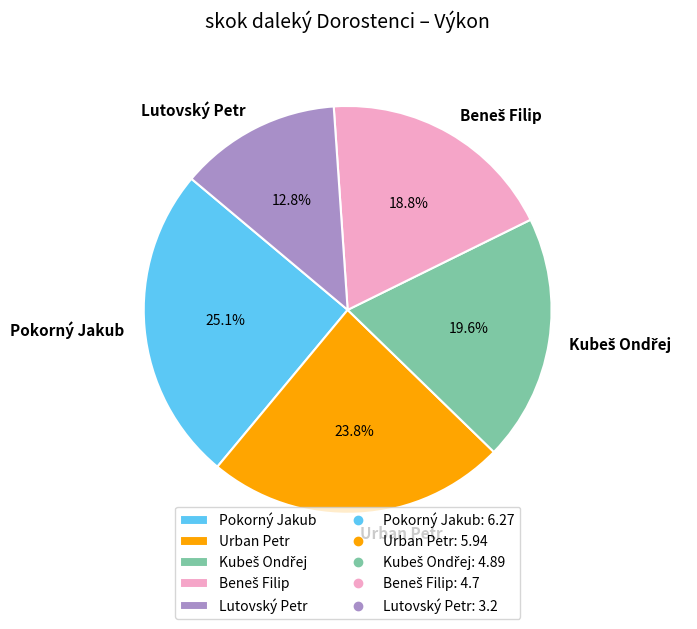

Is there a majority slice in this chart?

No